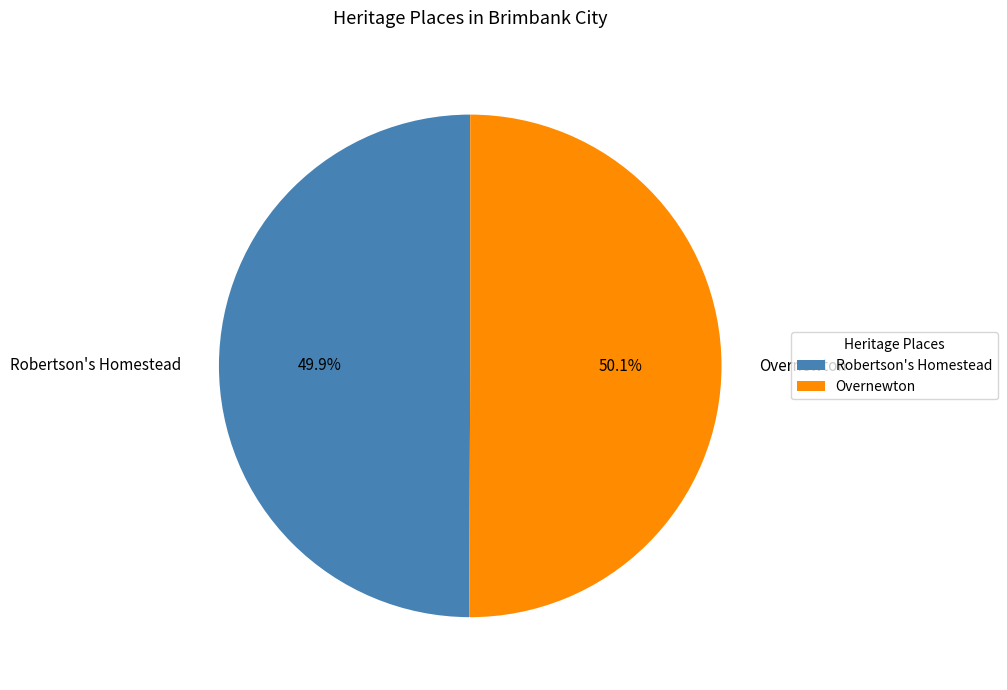

Does any single category account for the majority?

Yes